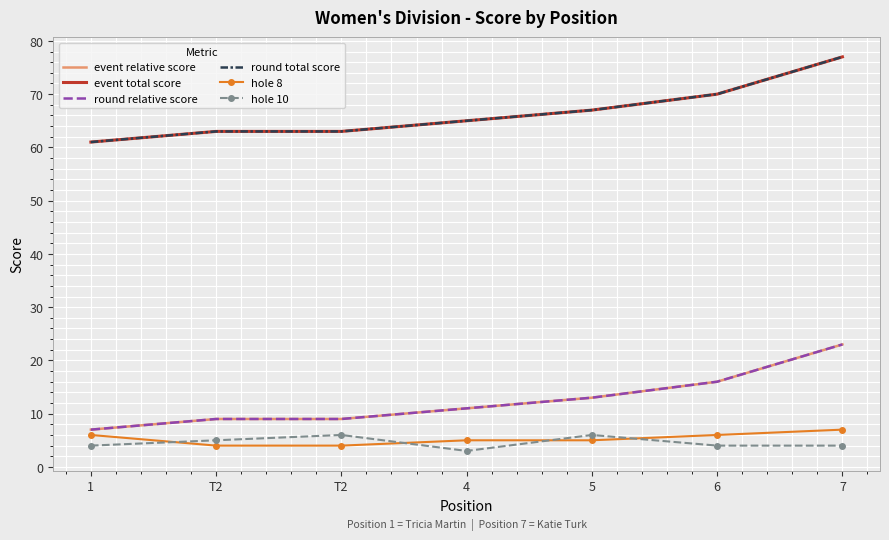

What is the average value of the event total score series?

67